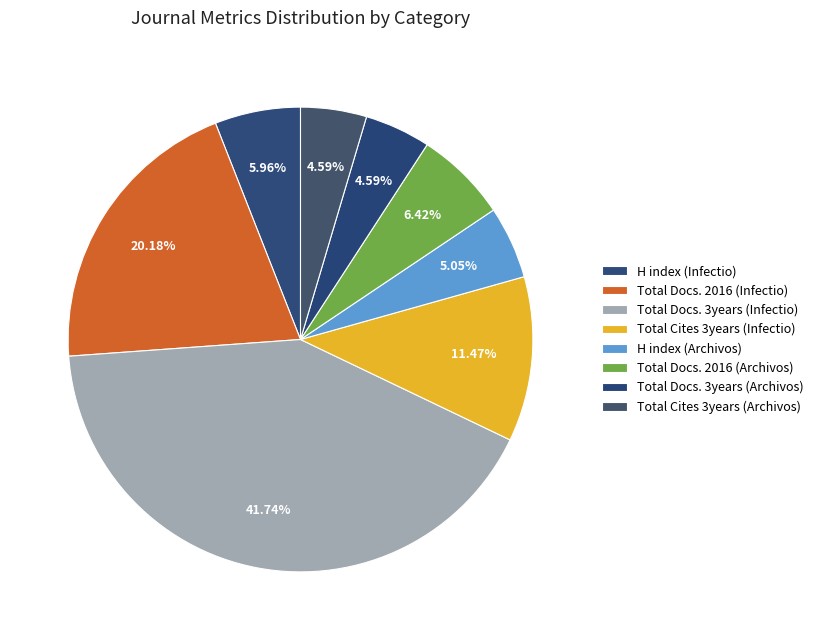

To the nearest percent, what is the difference between the largest and smallest slice percentages?

37%